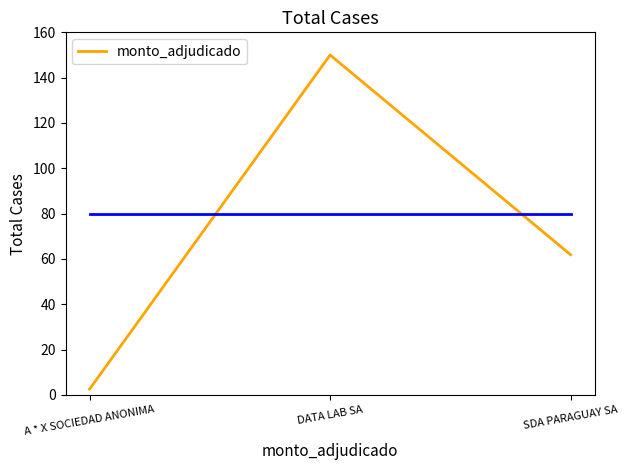

Reading left to right, what are all the values shown in this chart?

2.6	150.0	61.9